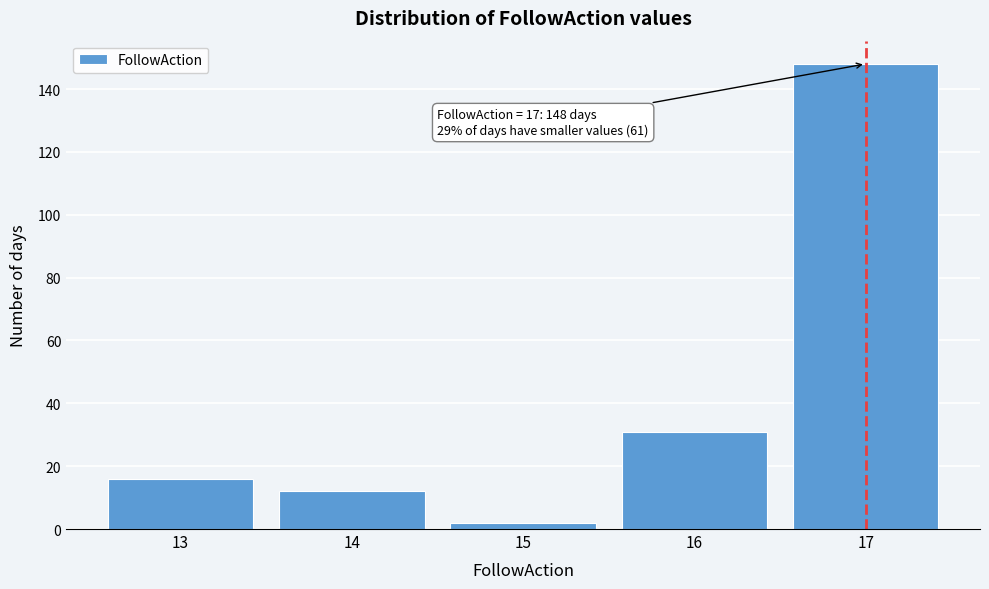

Reading left to right, transcribe all the data shown in this chart.

13=16	14=12	15=2	16=31	17=148